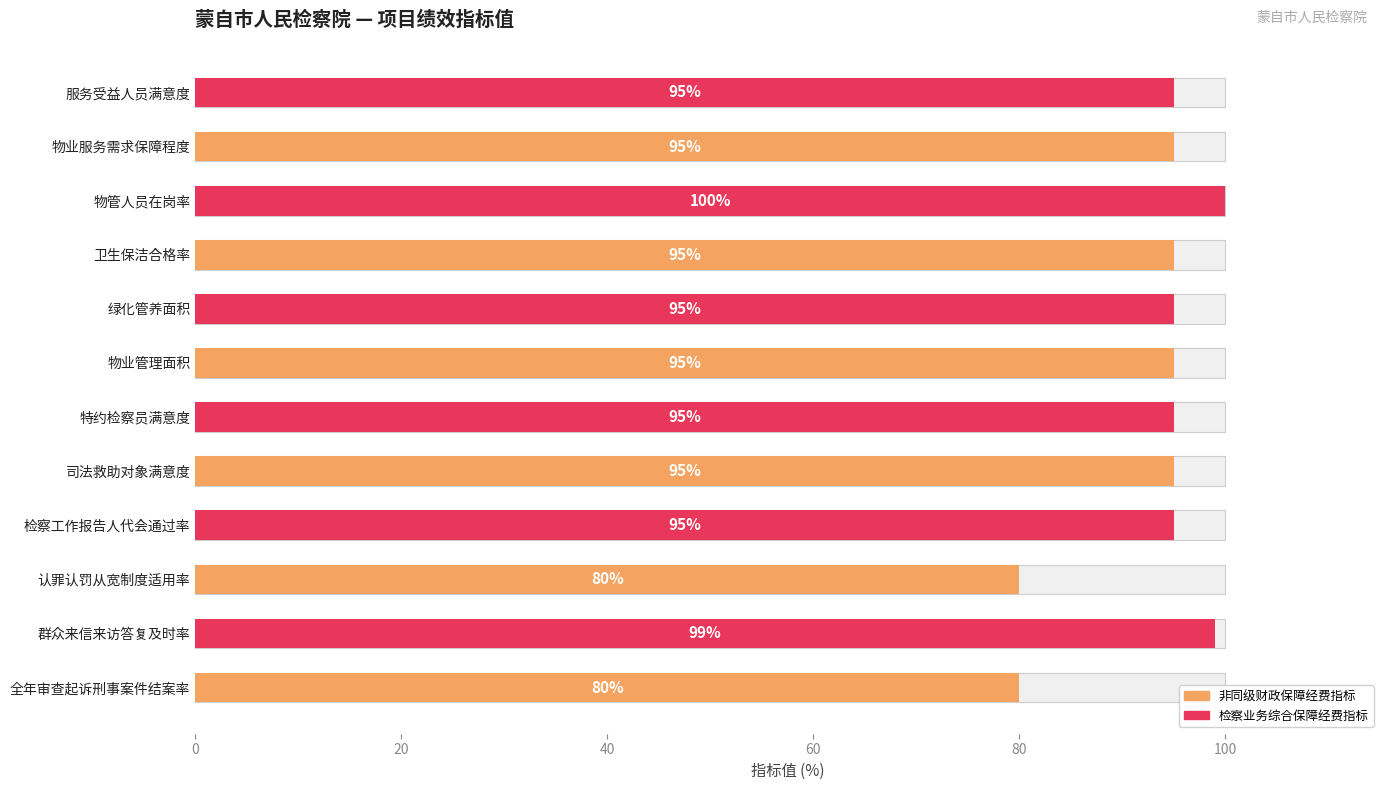

What is the average value?

93